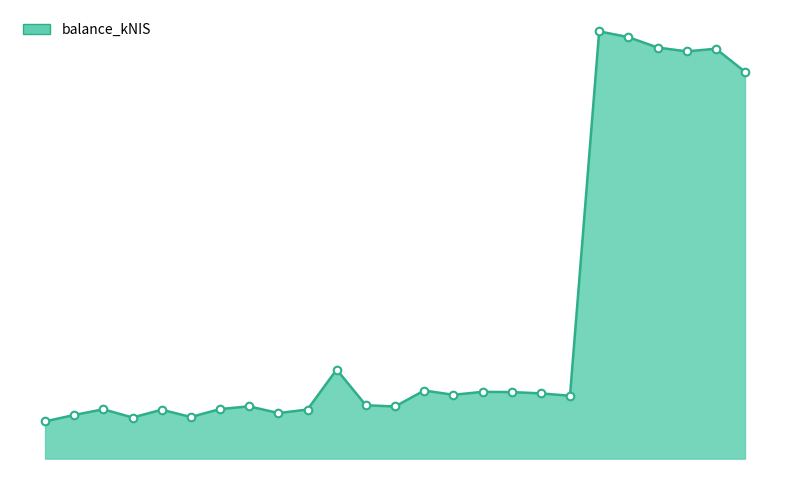

Is this an area chart (filled region under the line)?

Yes